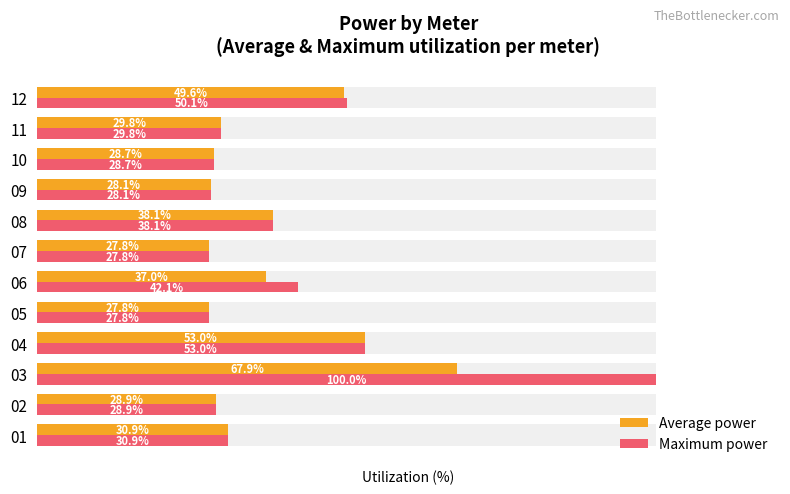

What is the value of the Average power bar at the 9th from the left?

28.1